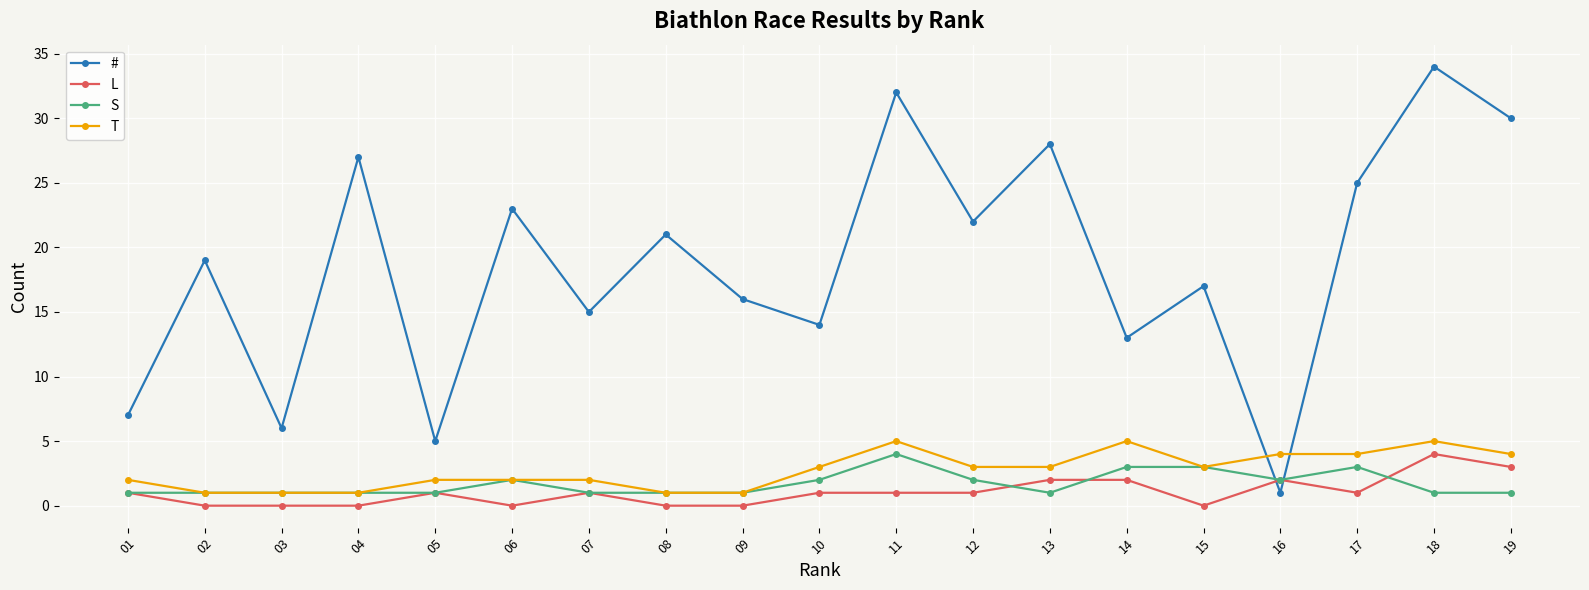

What is the maximum value shown in the chart?

34